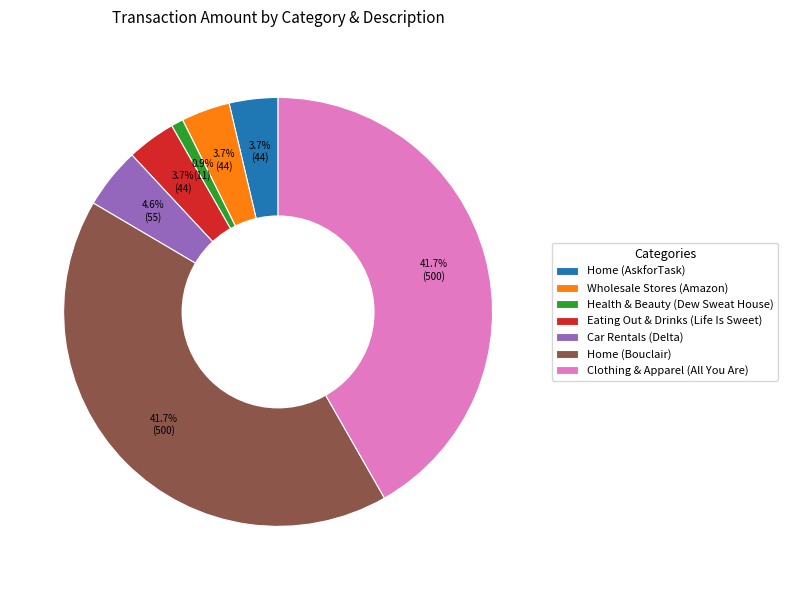

Is there any slice that represents more than half of the pie?

No